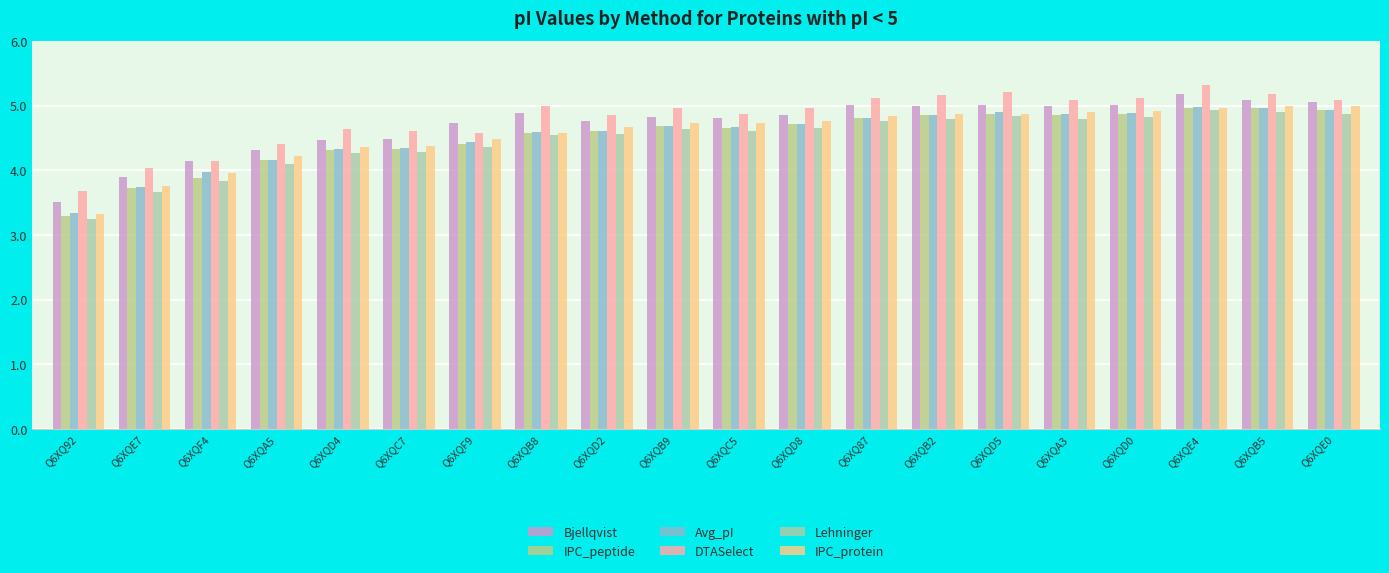

Which category has the highest value in the IPC_protein series?

Q6XQB5